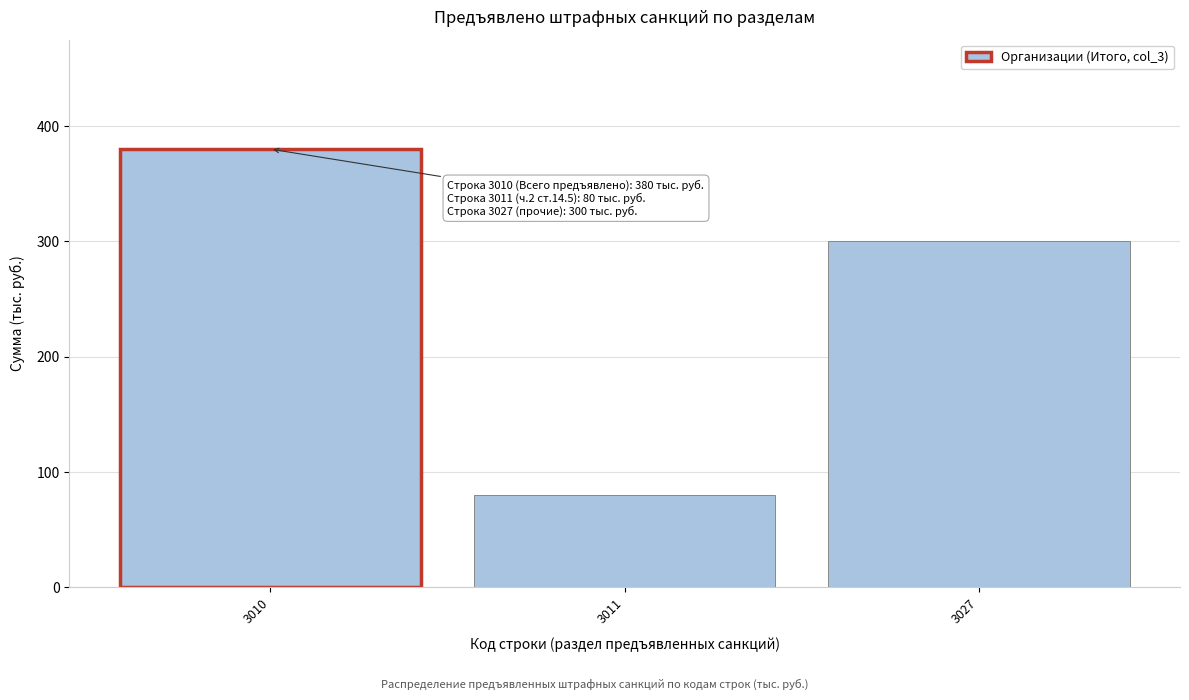

Reading left to right, what are all the values shown in this chart?

380	80	300